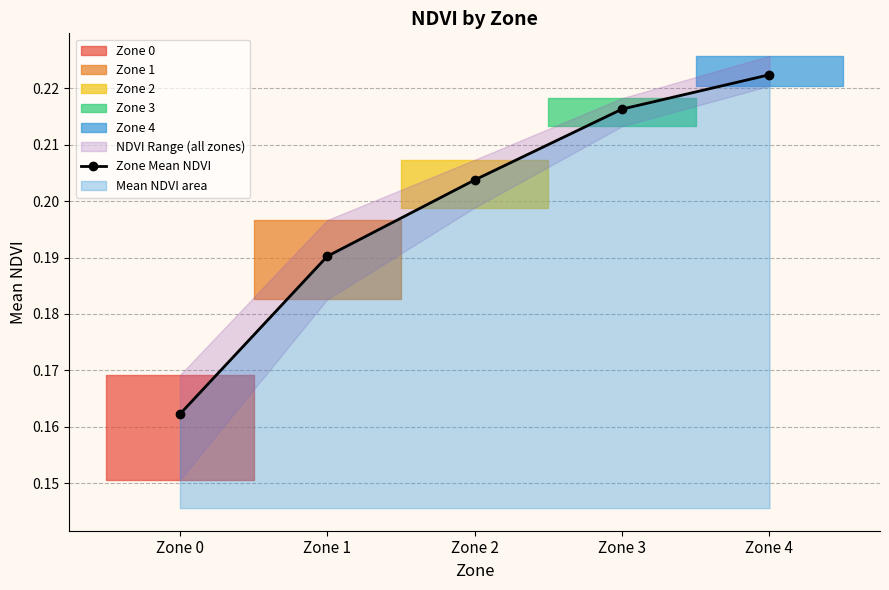

What is the value of the 5th point from the left?

0.2